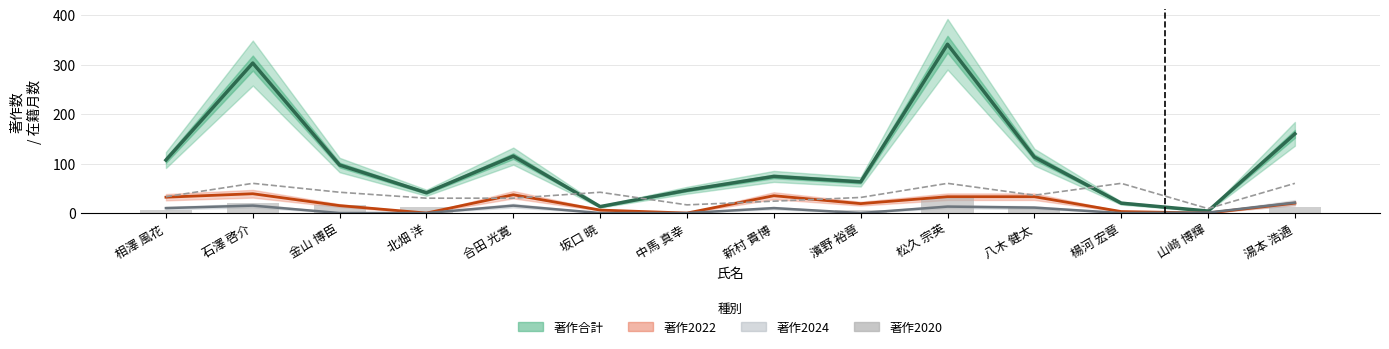

Reading left to right, extract all data points from this chart.

著作合計 (中央値): 107.0	303.0	97.0	41.0	115.0	13.0	46.0	74.0	63.0	341.0	113.0	20.0	4.0	160.0
著作2022 (中央値): 32.0	39.0	15.0	0.0	37.0	6.0	0.0	35.0	19.0	33.0	33.0	3.0	0.0	20.0
著作2024 (中央値): 10.0	15.0	0.0	0.0	15.0	0.0	0.0	10.0	0.0	13.0	11.0	0.0	1.0	21.0
在籍月数 × 0.5: 33.0	60.0	42.0	30.0	30.0	42.0	16.5	24.0	31.5	60.0	36.0	60.0	9.0	60.0
著作2020: 7.0	20.0	16.0	13.0	0.0	0.0	2.0	0.0	6.0	30.0	11.0	0.0	0.0	12.0